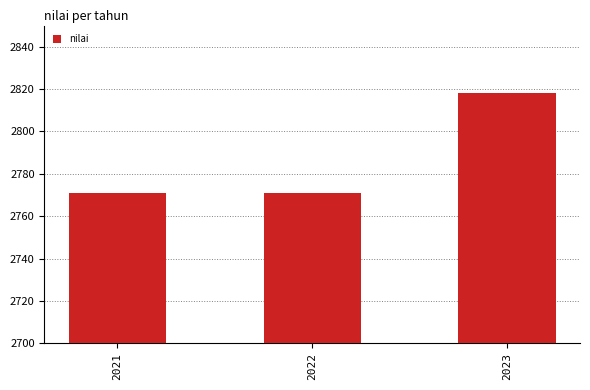

How many values are between 2771 and 2818?

3